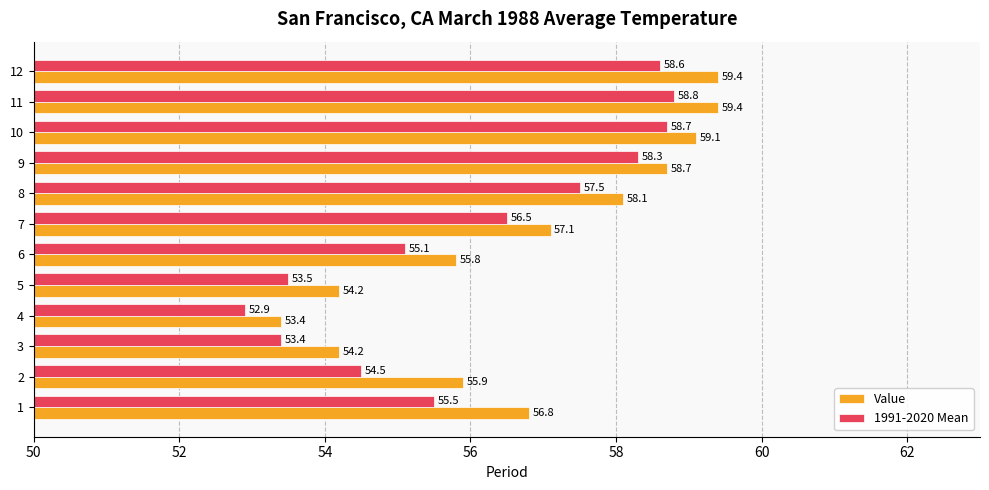

What is the minimum value for 1991-2020 Mean?

52.9